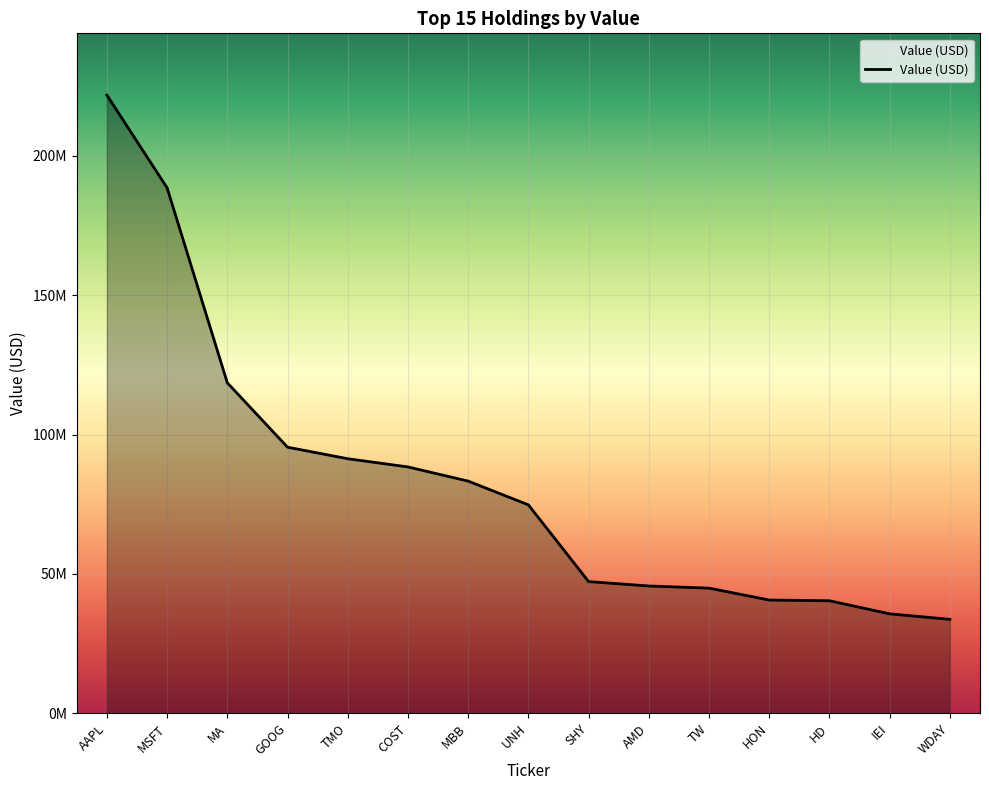

Between SHY and AMD, which is larger?

SHY